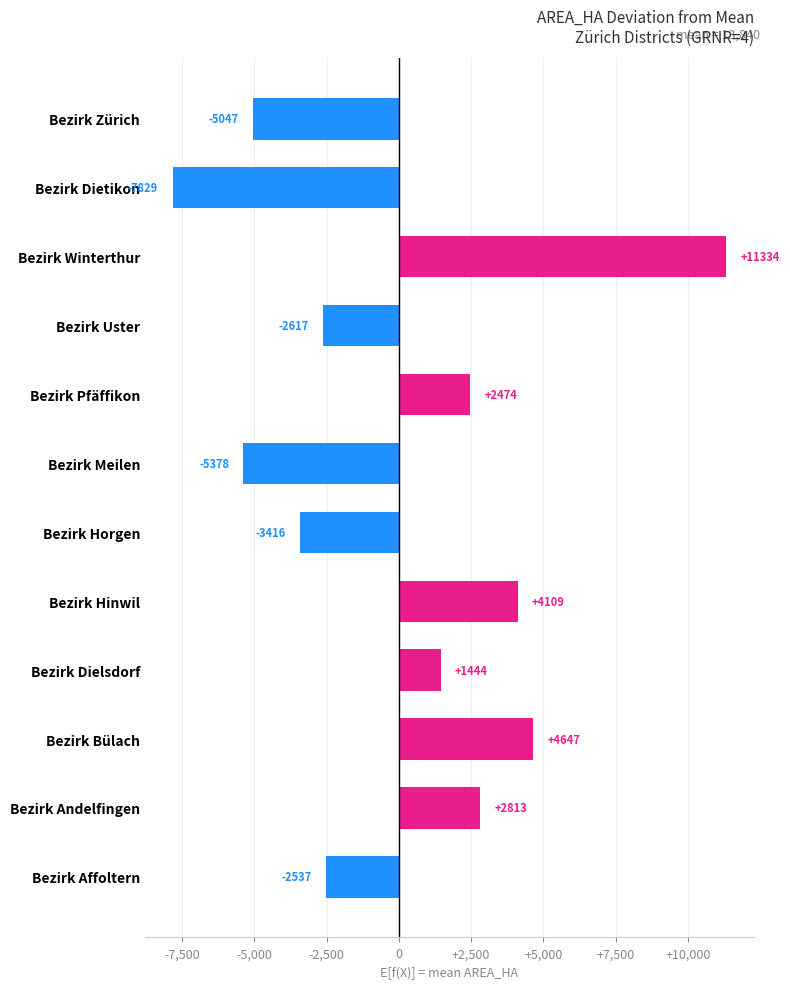

The value at Bezirk Dietikon is -12721.7. True or false?

False